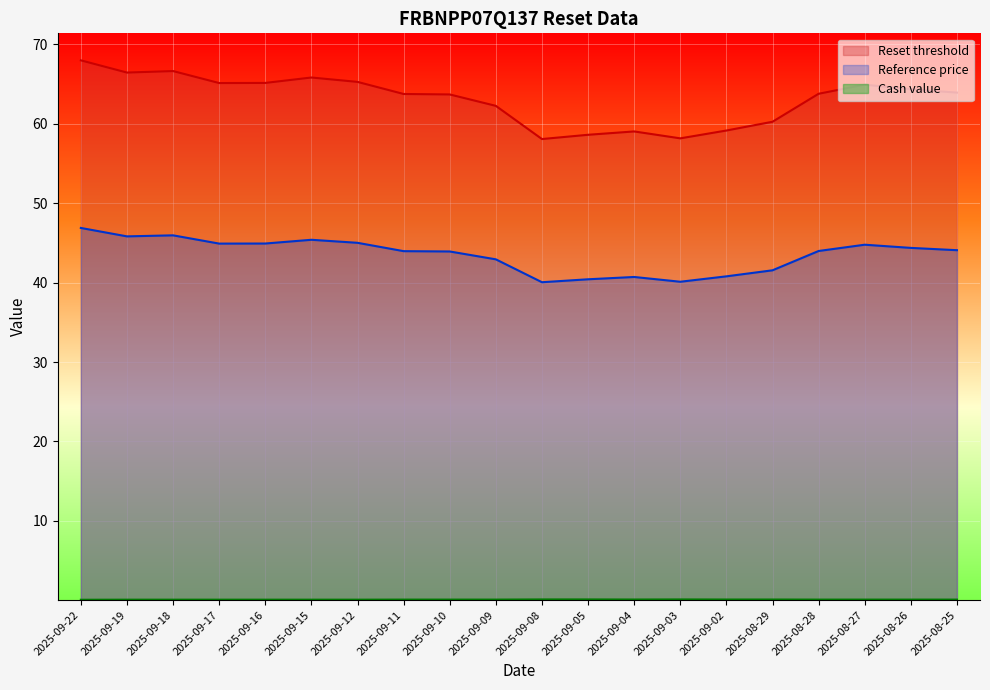

Which has a higher value, 2025-09-02 or 2025-09-05?

2025-09-02